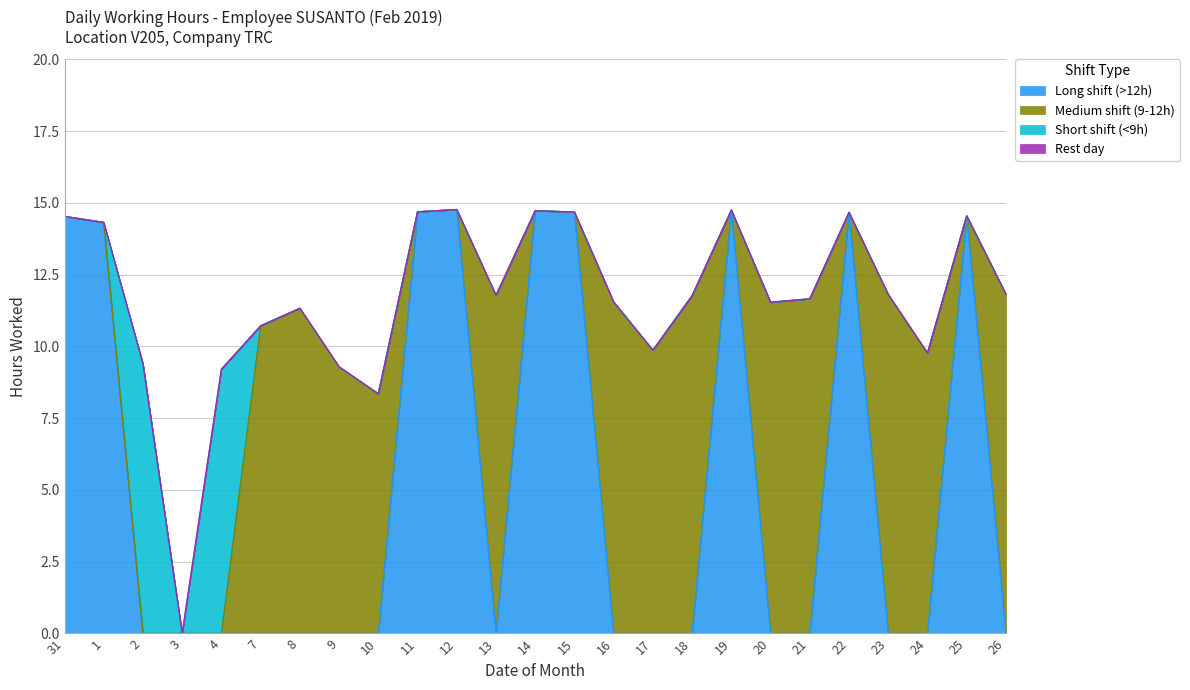

How many interior local valleys does the Medium shift (9-12h) series have?

4